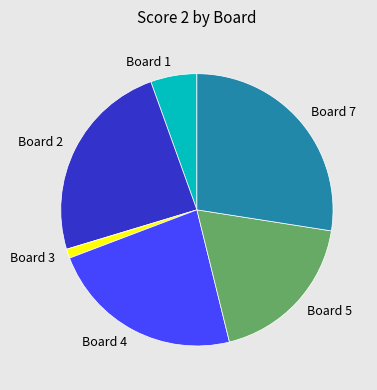

Between Board 4 and Board 3, which is larger?

Board 4